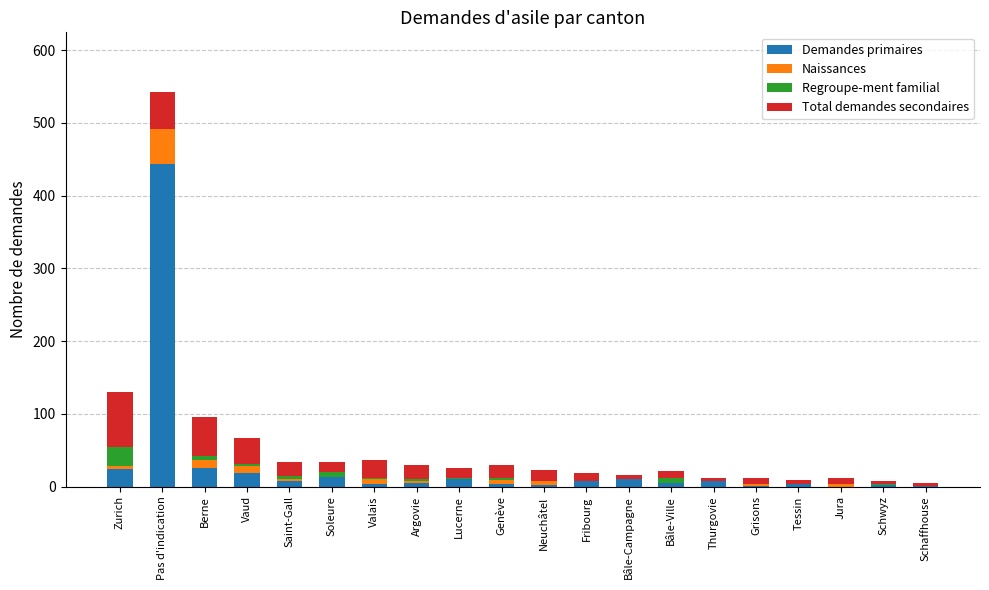

What is the total value across all series at Pas d'indication?

543